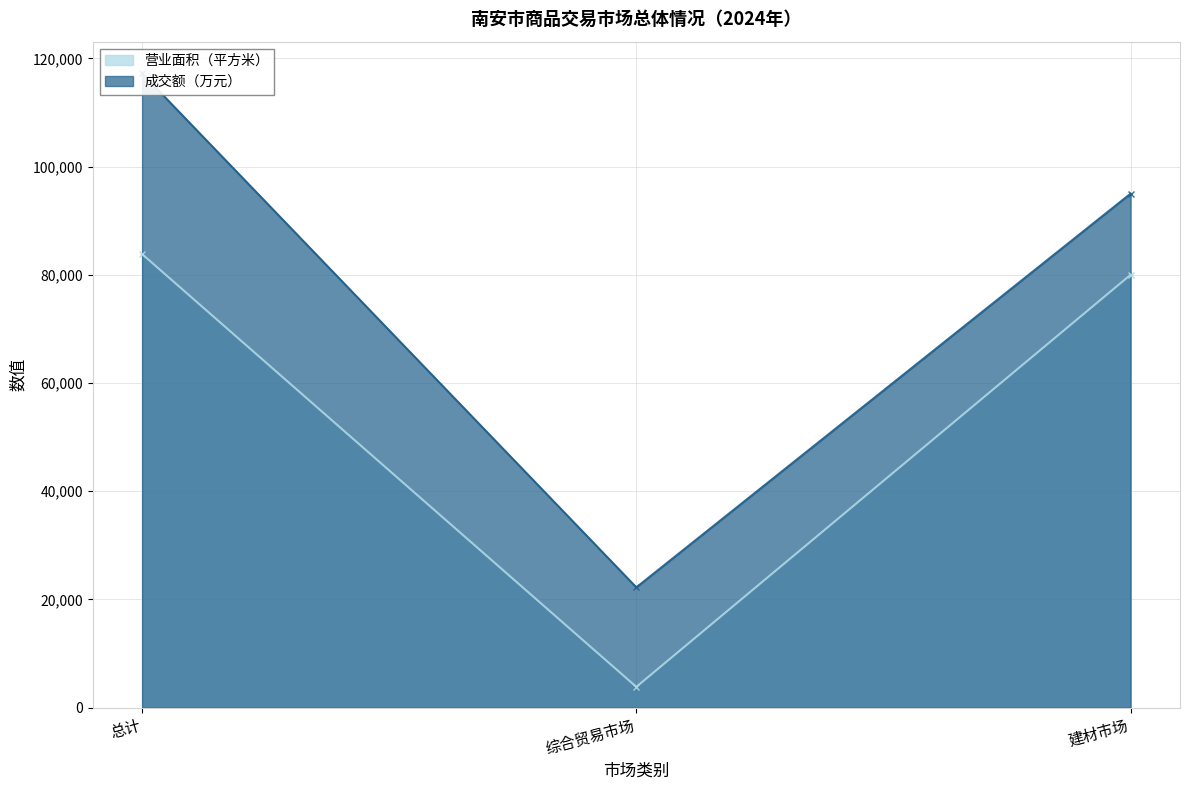

True or false: 成交额（万元） has a value of 95000 at 建材市场.

True